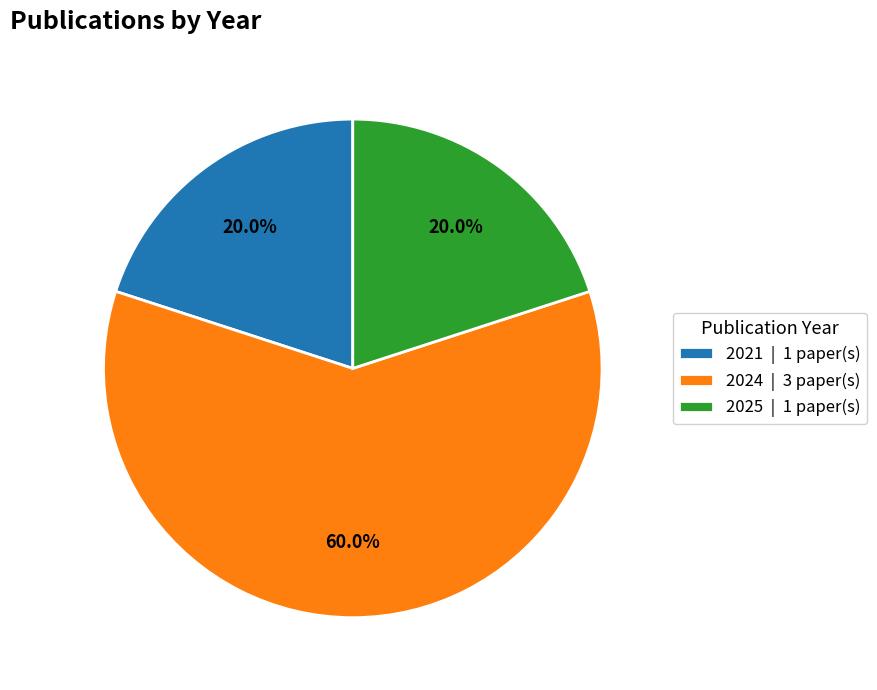

What is the largest slice in the pie chart?

2024 | 3 paper(s)